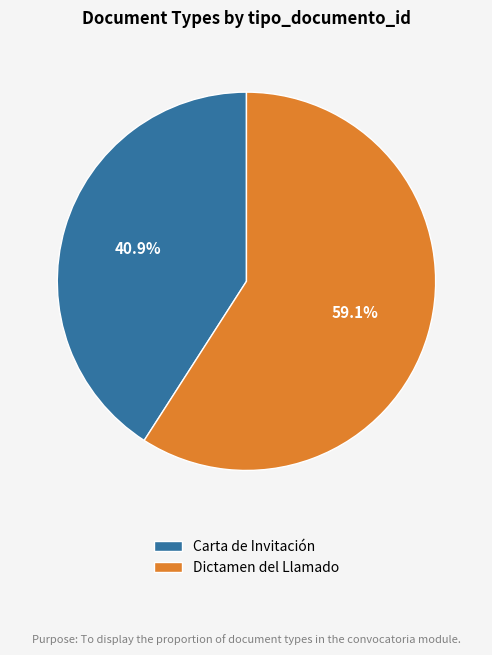

What is the smallest slice in the pie chart?

Carta de Invitación